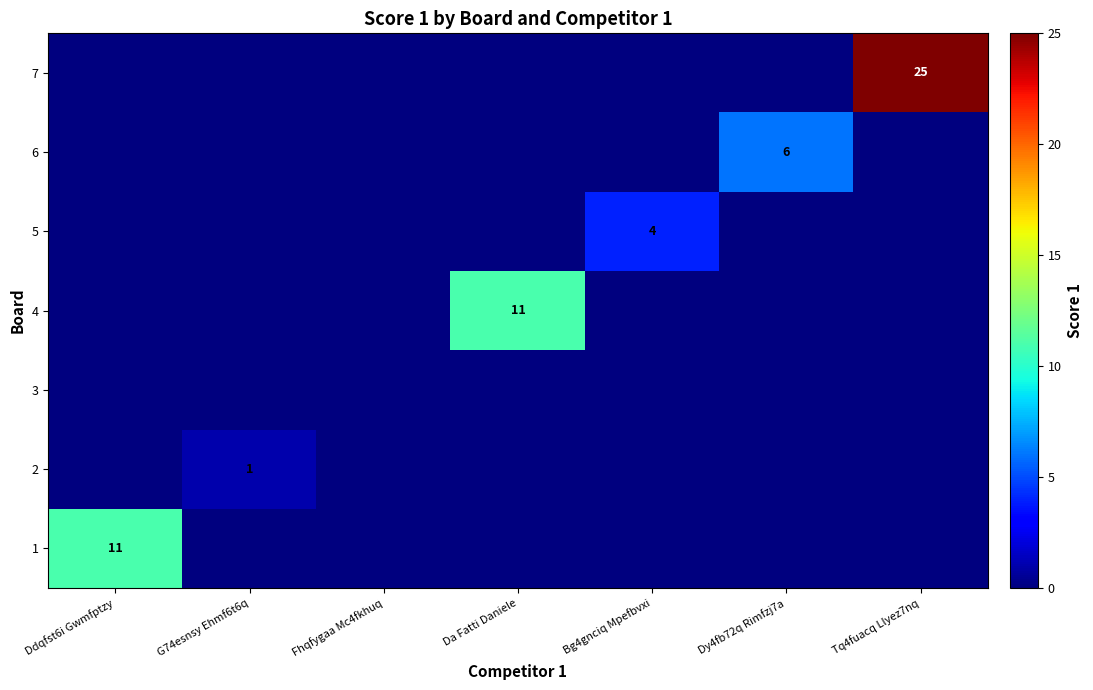

At Bg4gnciq Mpefbvxi, list the series in order from largest to smallest.

5, 1, 2, 3, 4, 6, 7